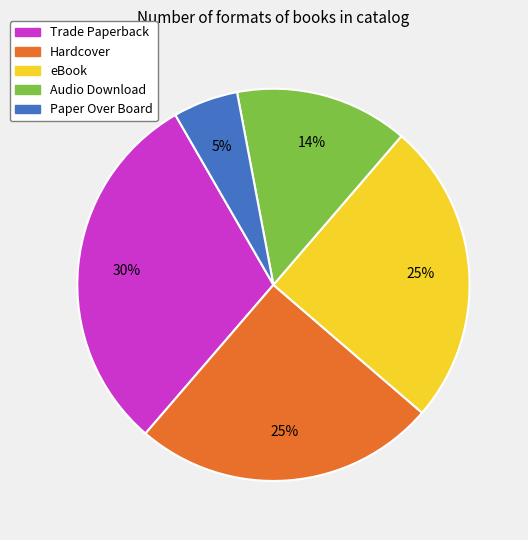

Is the sum of Hardcover and Trade Paperback greater than half?

Yes